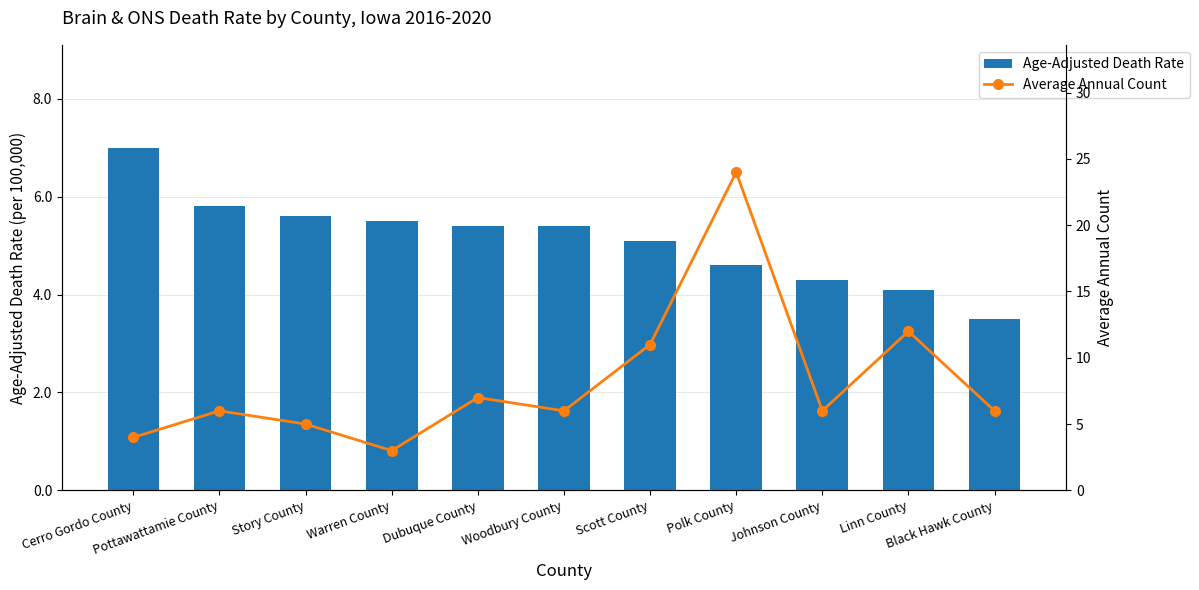

Is it true that Average Annual Count equals 6.0 at Johnson County?

True